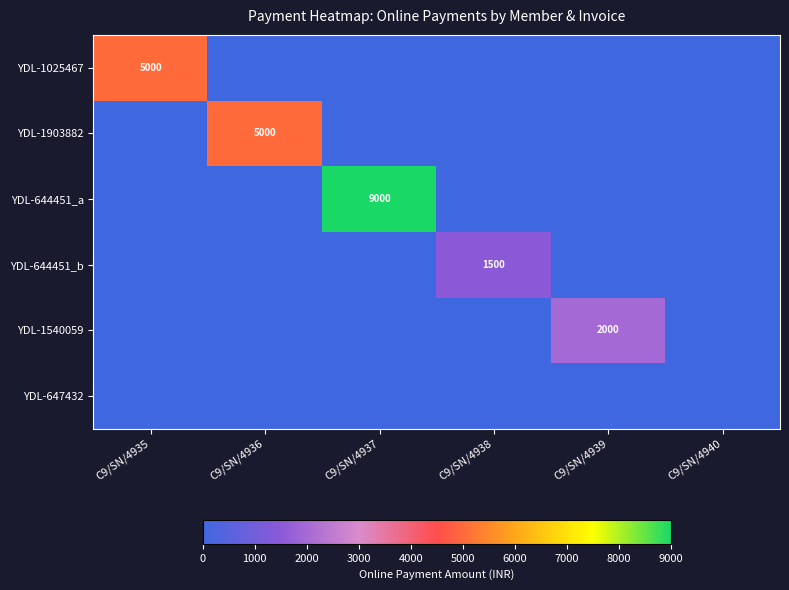

Is it true that YDL-644451_b equals 1500 at C9/SN/4938?

True